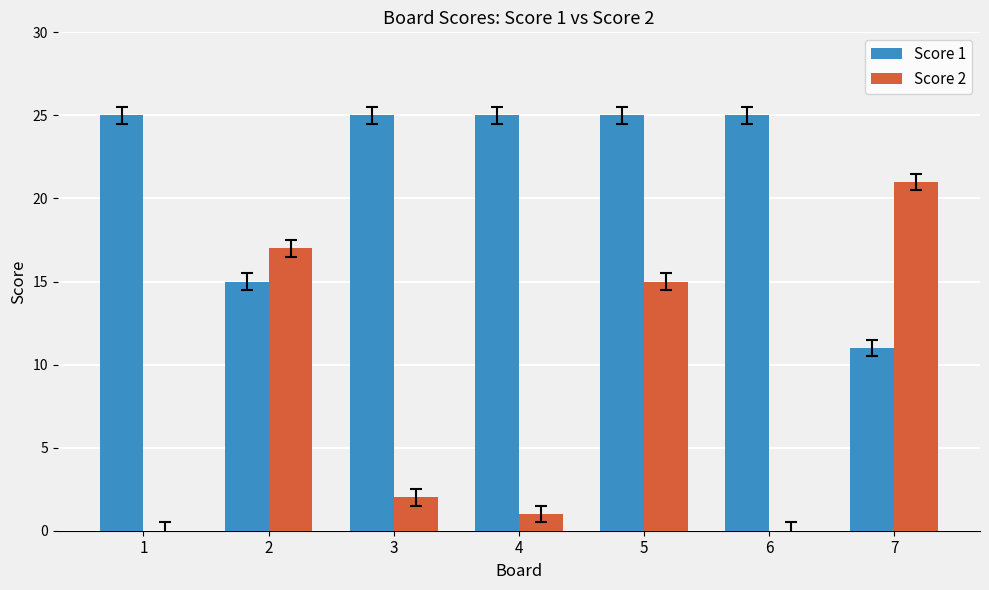

Reading left to right, extract all data points from this chart.

Score 1: 25	15	25	25	25	25	11
Score 2: 0	17	2	1	15	0	21